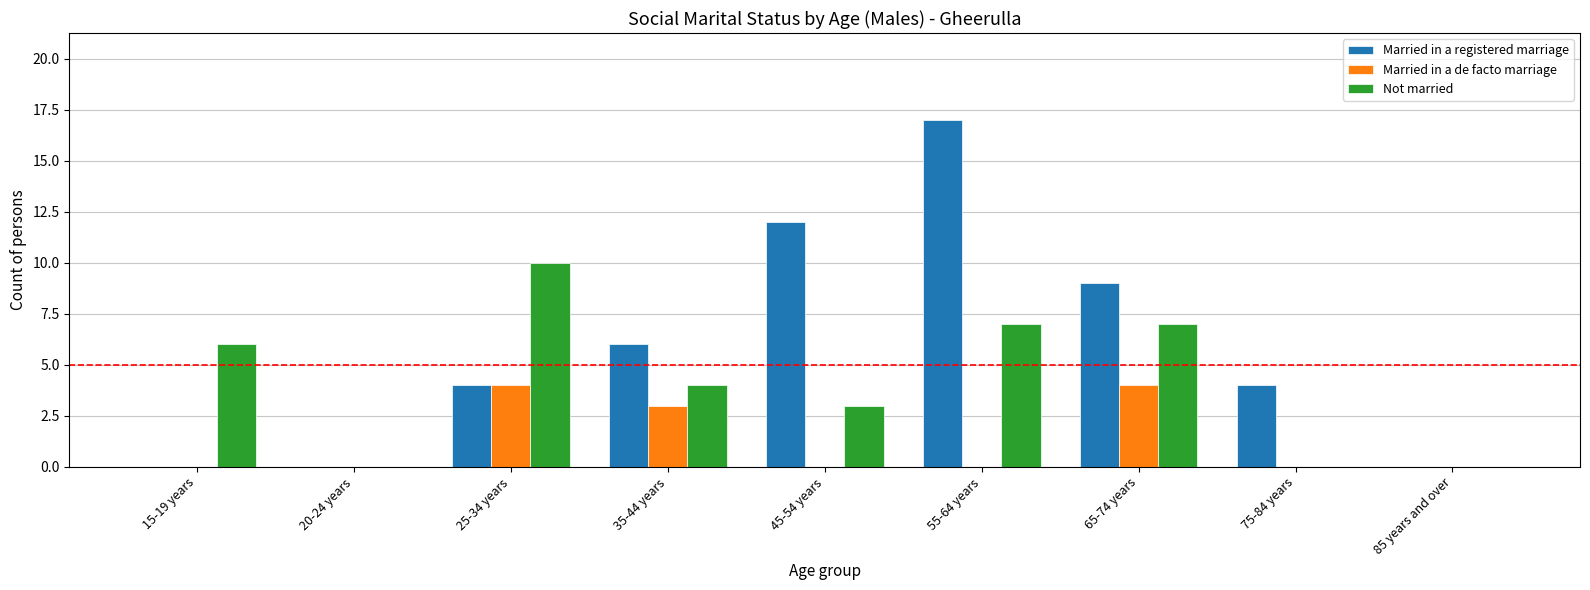

What is the greatest value displayed?

17